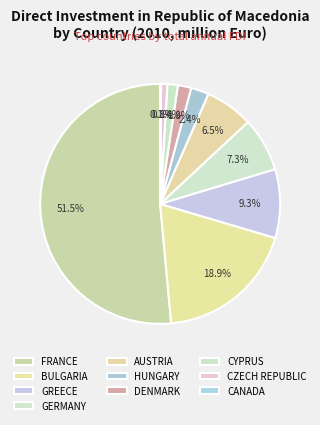

Which category accounts for the majority?

FRANCE